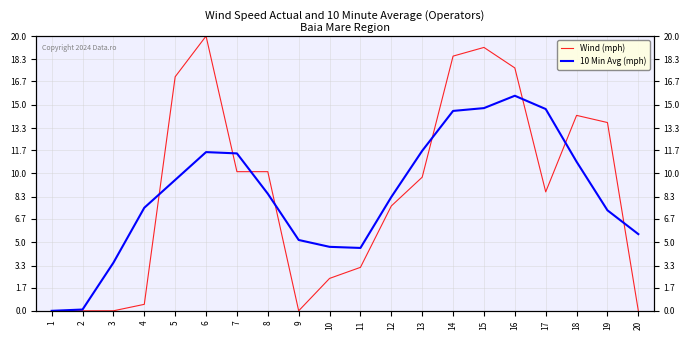

Reading left to right, transcribe all the data shown in this chart.

Wind (mph): 0.0	0.0	0.0	0.5	17.0	20.0	10.1	10.1	0.0	2.4	3.2	7.6	9.7	18.5	19.2	17.7	8.7	14.2	13.7	0.0
10 Min Avg (mph): 0.0	0.1	3.5	7.5	9.5	11.6	11.5	8.5	5.2	4.7	4.6	8.3	11.7	14.6	14.8	15.7	14.7	10.9	7.3	5.6